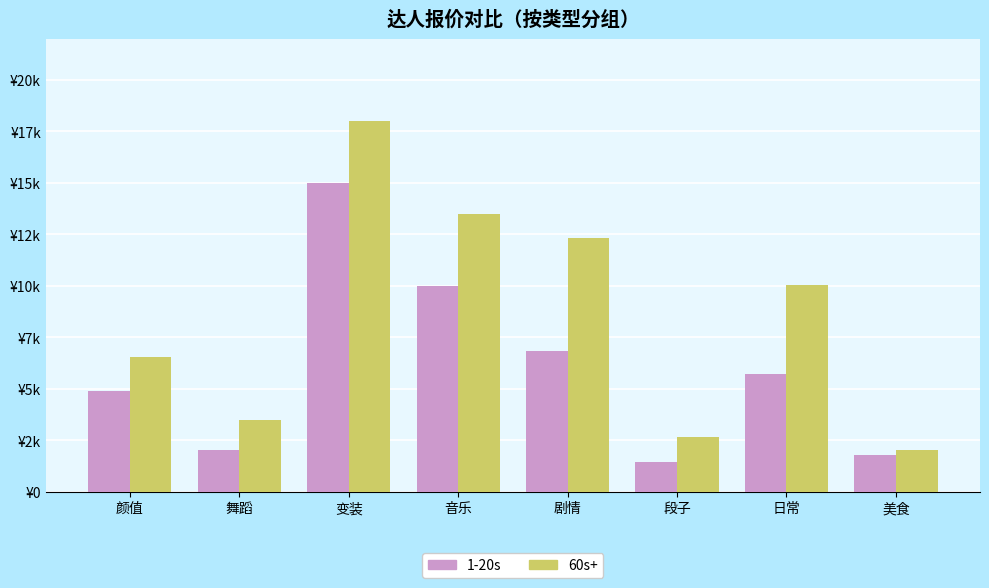

What are all the series names shown in the legend?

1-20s, 60s+